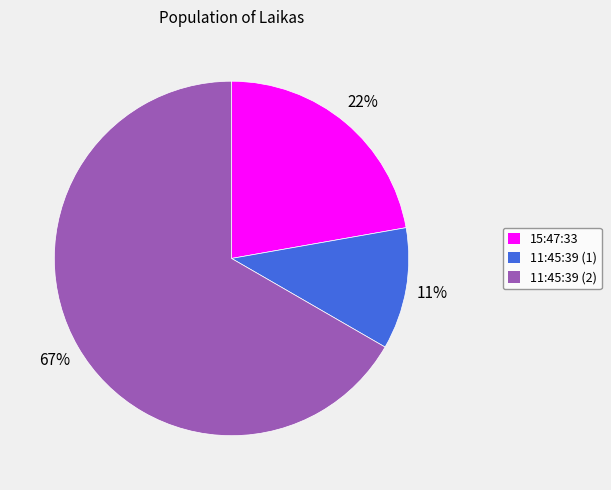

Combined, do 11:45:39 (2) and 15:47:33 account for over 50%?

Yes